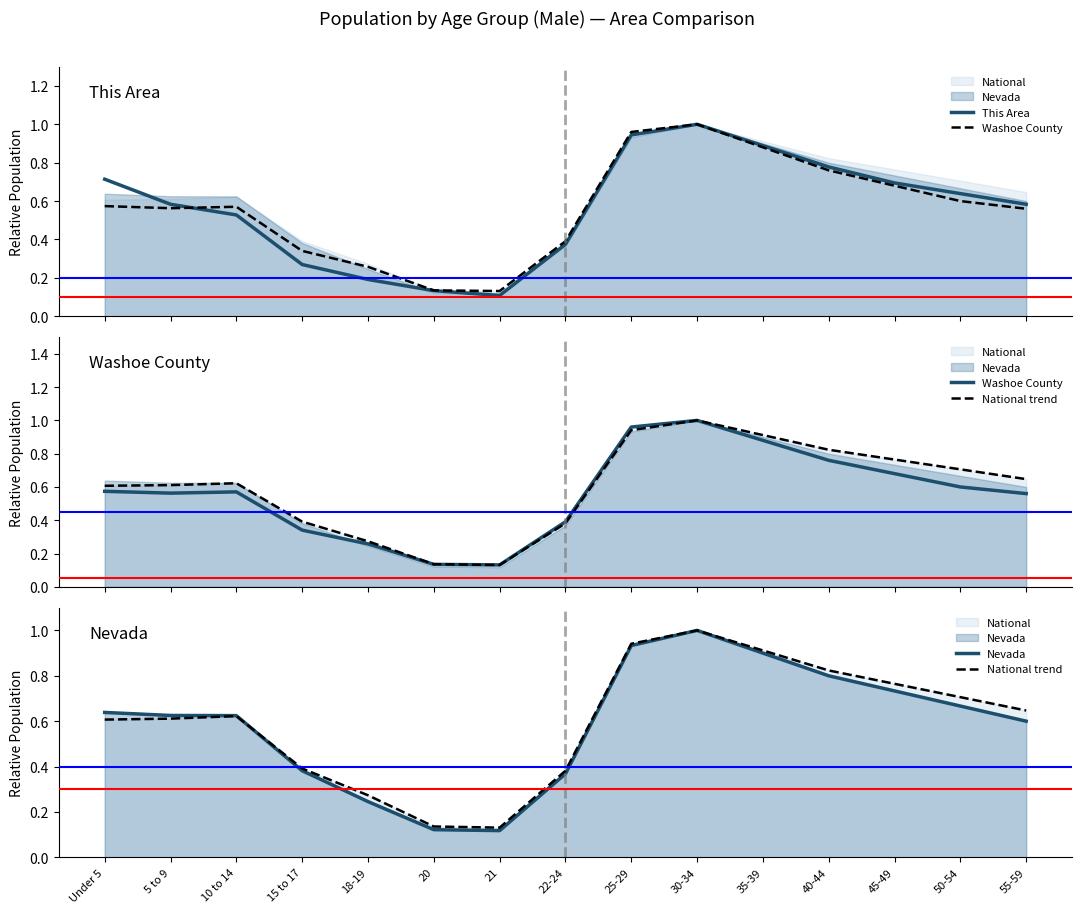

Where do This Area and National trend first cross each other?

Under 5 and 5 to 9